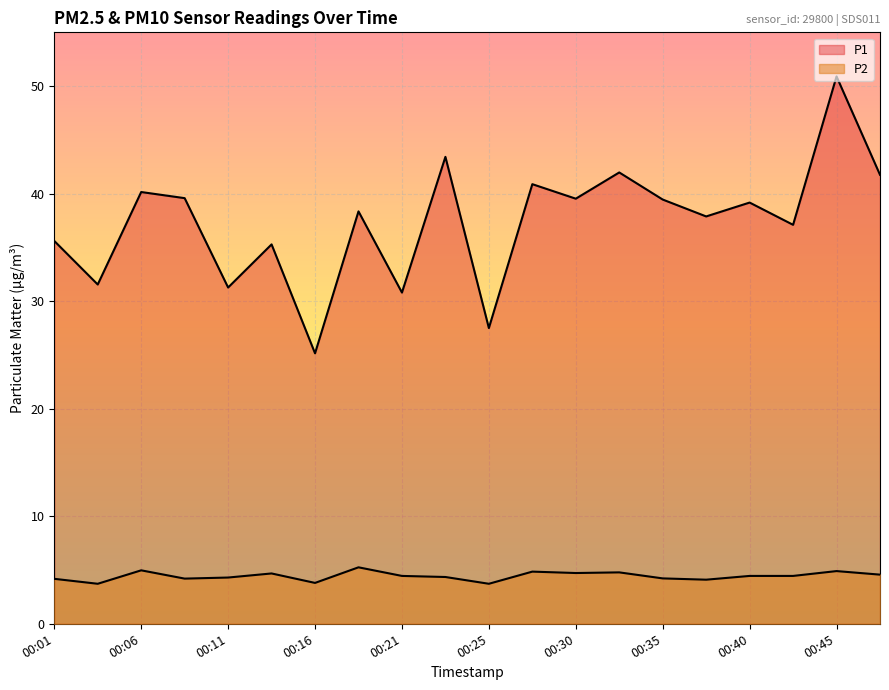

Does the chart display data point markers on the line(s)?

No